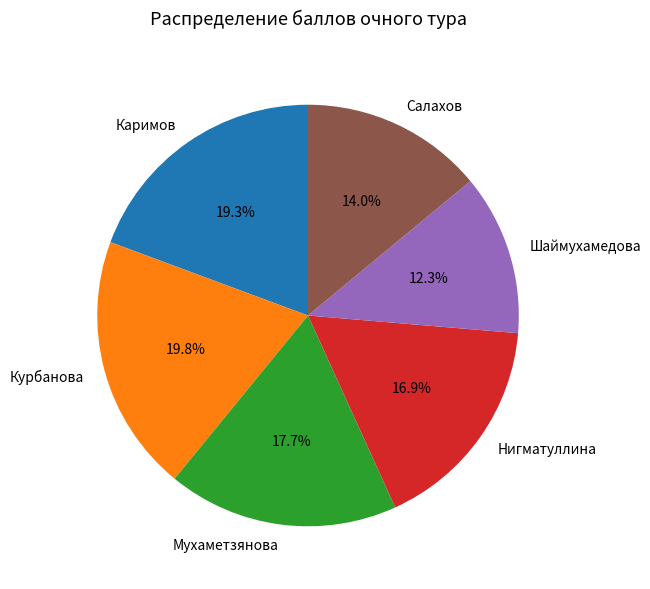

Is there a majority slice in this chart?

No